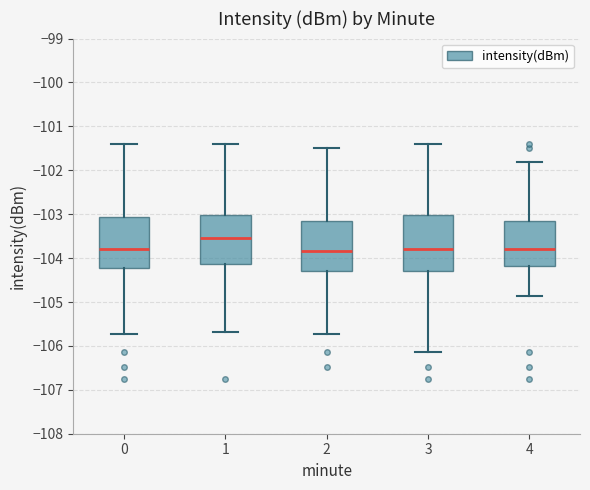

Where is the upper edge of the box at x = 2 on the y-axis? The values are not printed on the chart, so give them approximately, as read against the axis.

-103.1